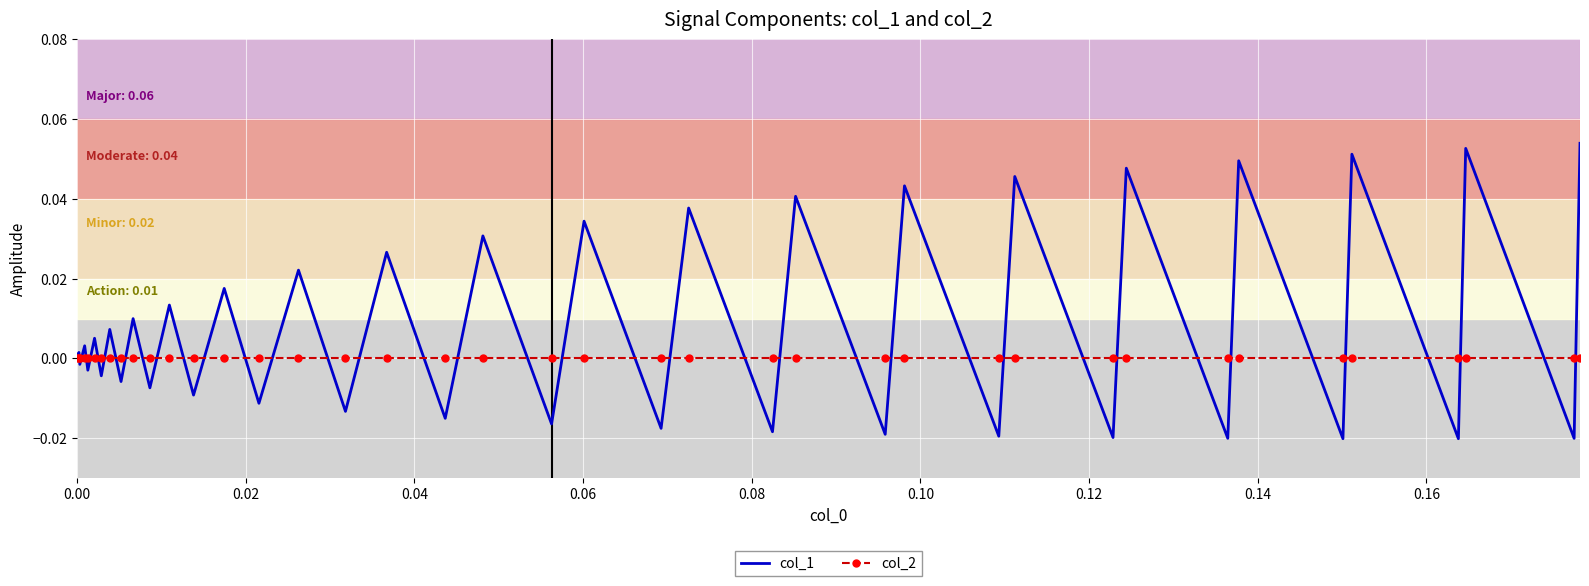

Which series has the largest total across all categories?

col_1